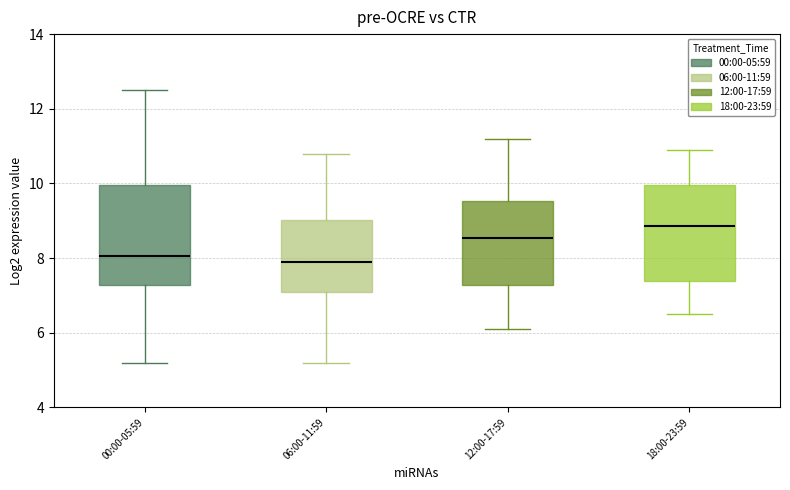

Where does the upper whisker of the box for 18:00-23:59 end on the y-axis? The values are not printed on the chart, so give them approximately, as read against the axis.

11.0